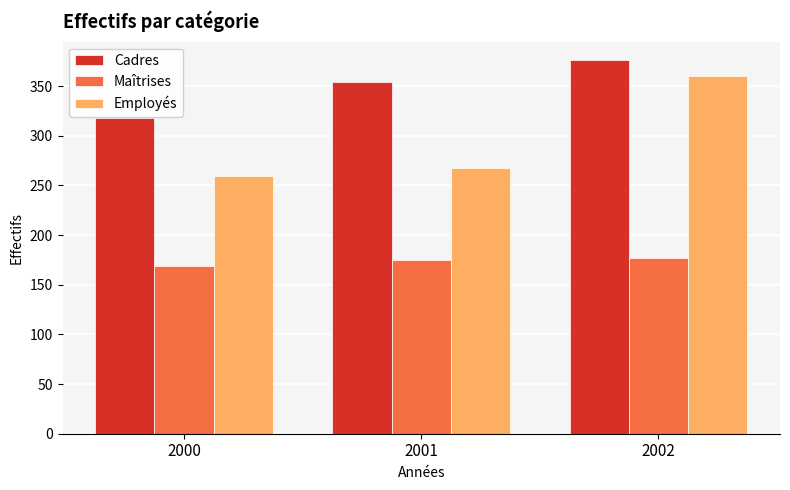

How many bars are there in total?

9